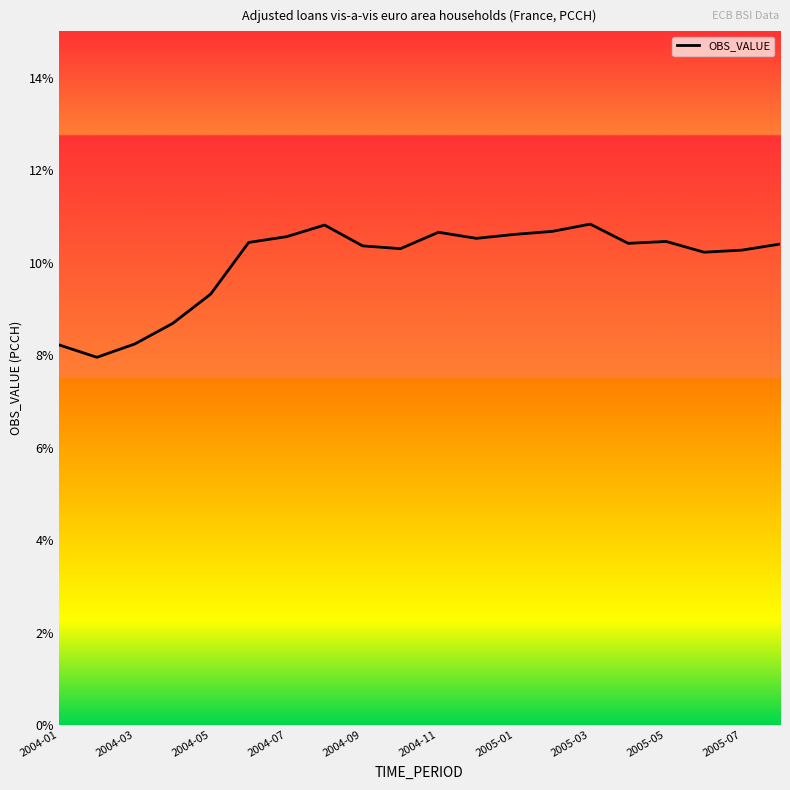

What is the minimum value shown in the chart?

8.0